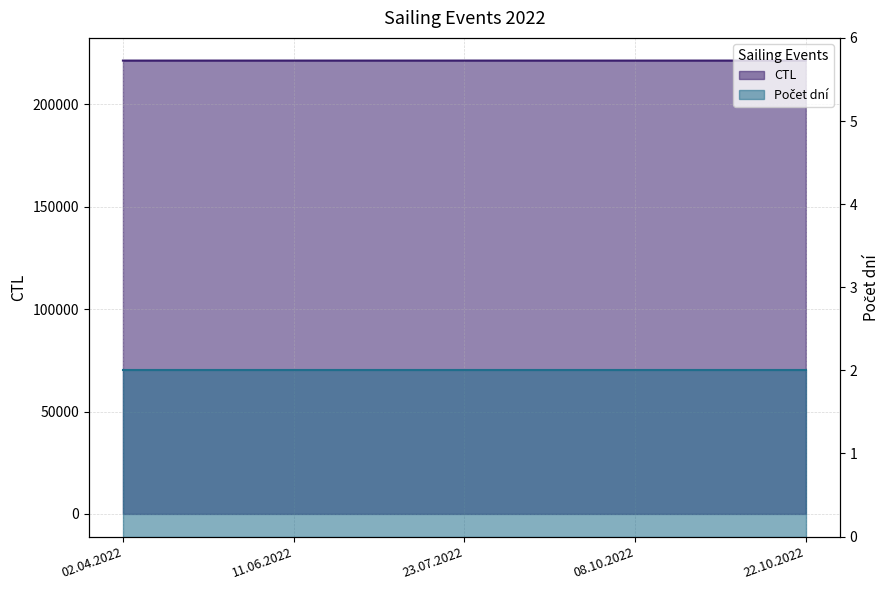

What is the label of the 2nd point from the right?

08.10.2022